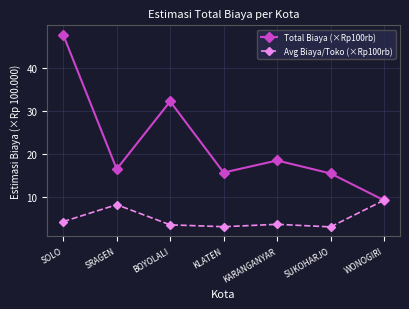

Where is Avg Biaya/Toko (×Rp100rb) nearest to the value 6?

SOLO